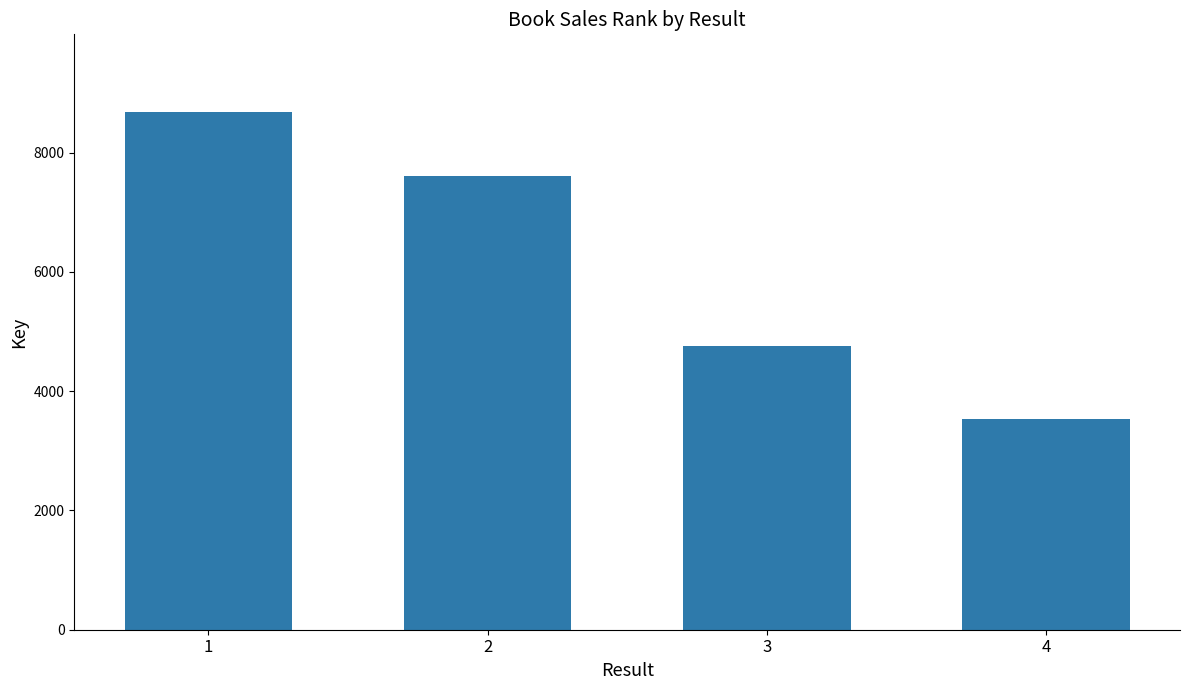

What is the sum of all values?

24579